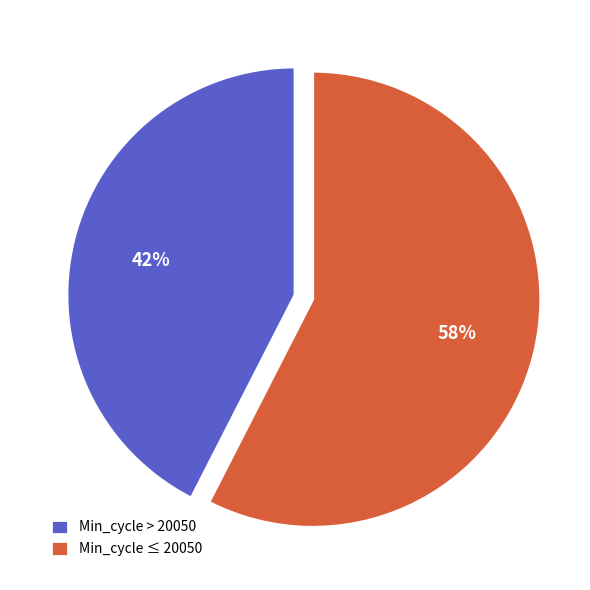

Is Min_cycle ≤ 20050 the majority of the pie?

Yes